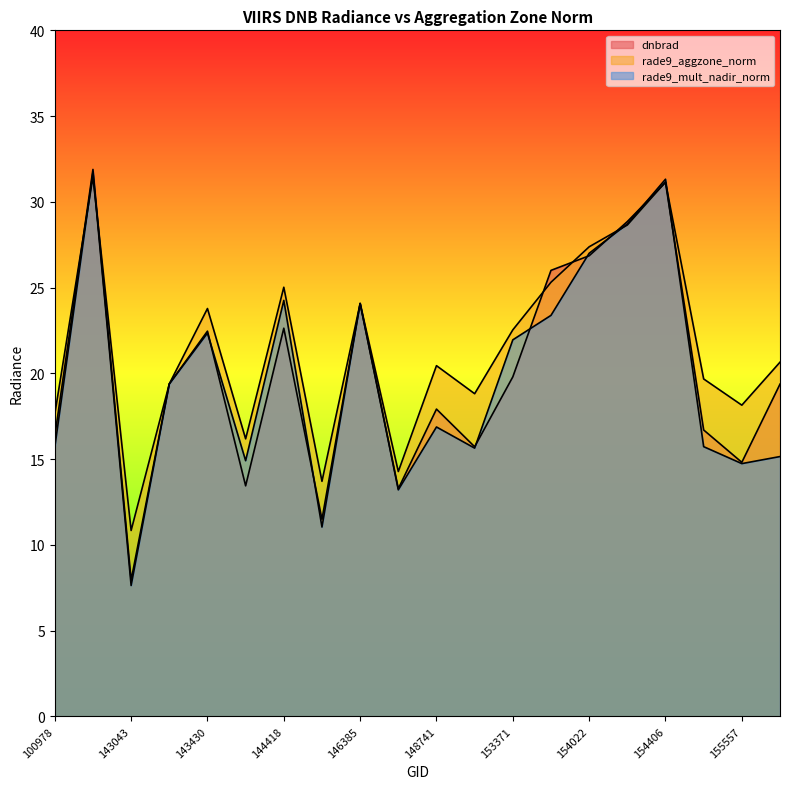

What is the difference between the second highest and second lowest values in the rade9_aggzone_norm series?

17.4